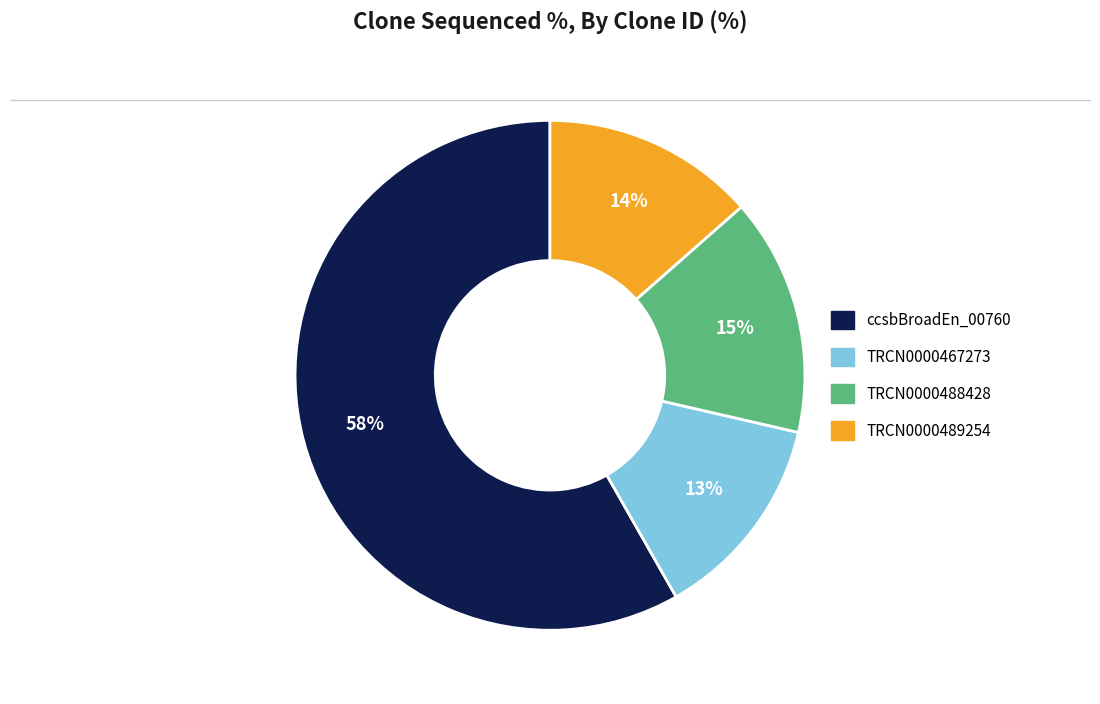

To the nearest percent, what is the average slice percentage?

25%